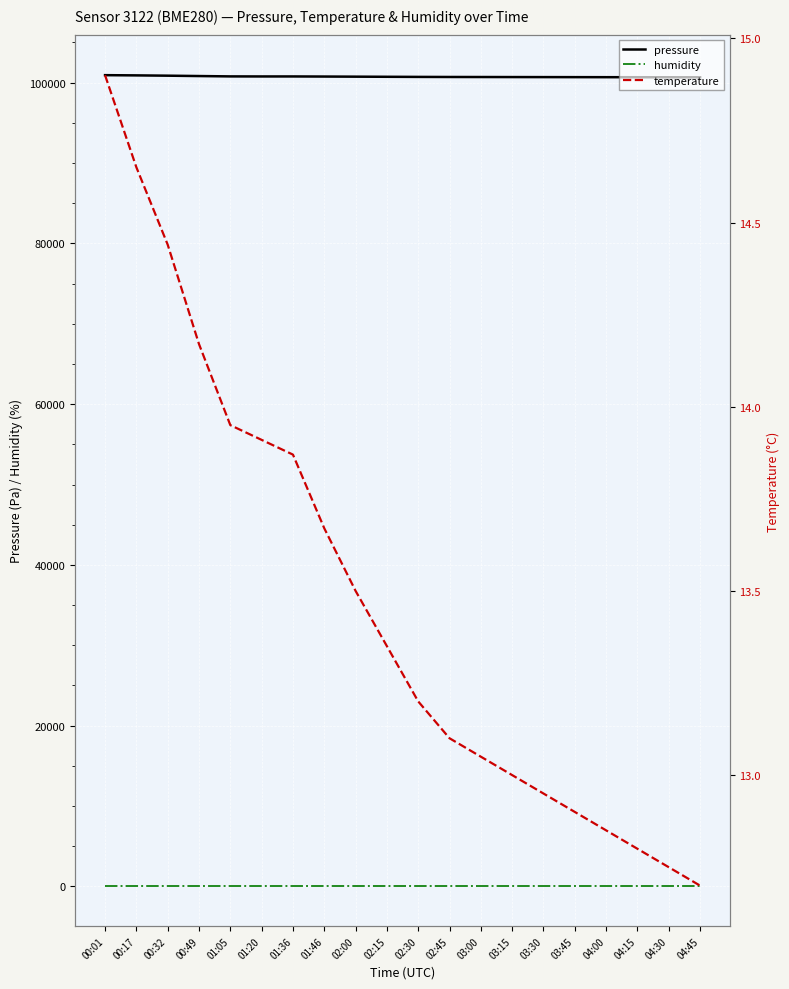

Is the value of temperature at 01:05 greater than the value of humidity at 04:00?

No